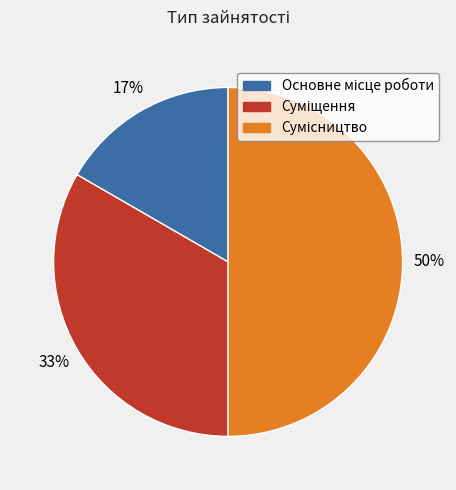

How many segments does this pie chart have?

3